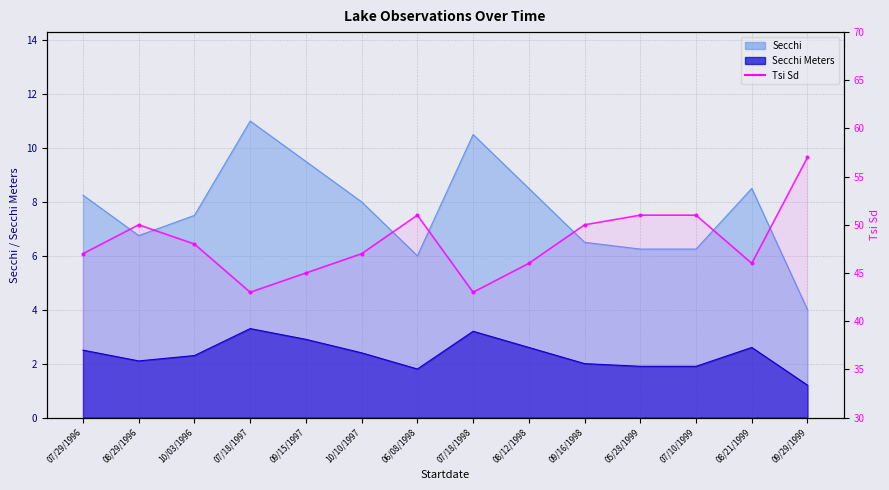

The chart shows a value of 51 at 07/10/1999. True or false?

True